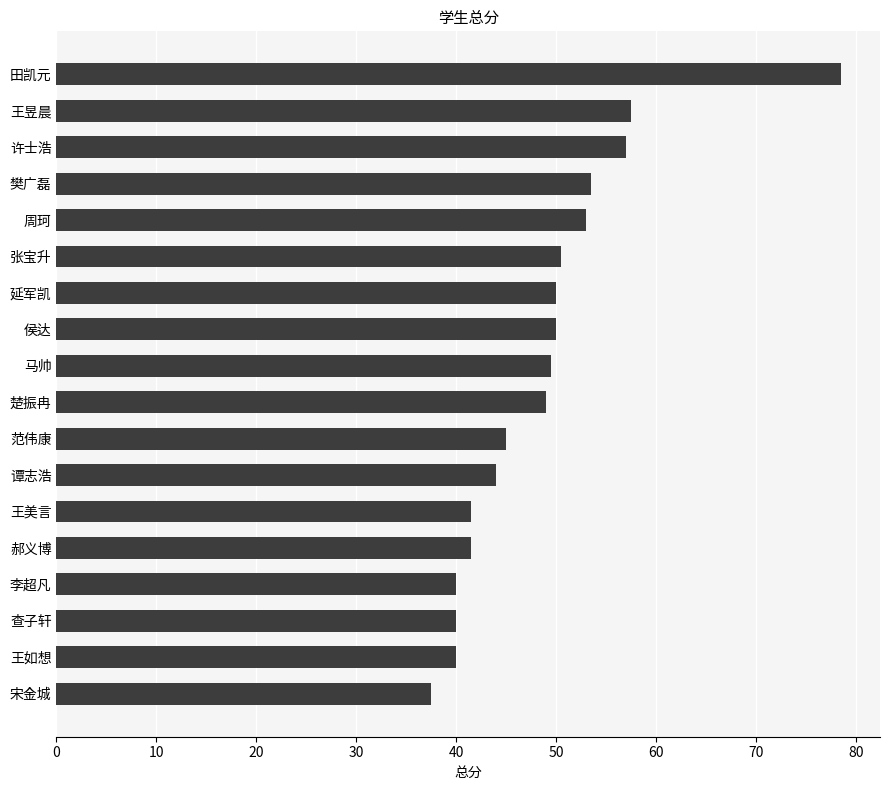

How many series are shown in this chart?

1